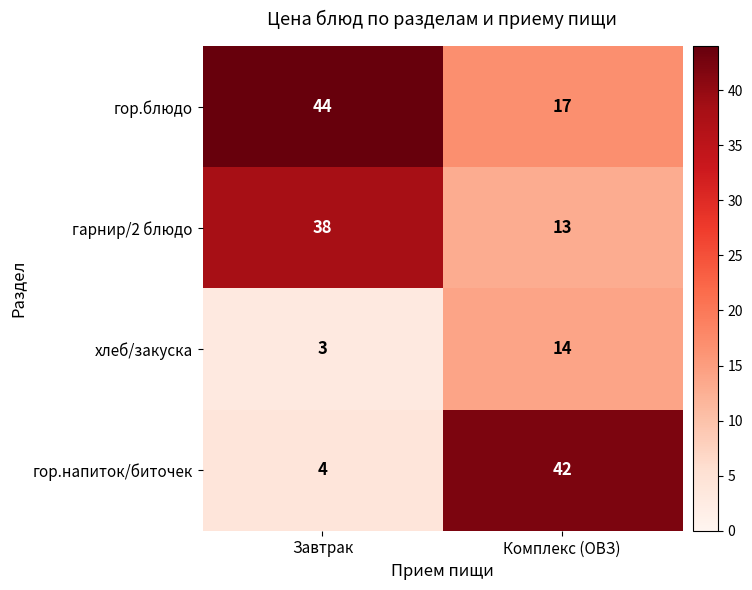

At which category is the sum across all series the highest?

Завтрак